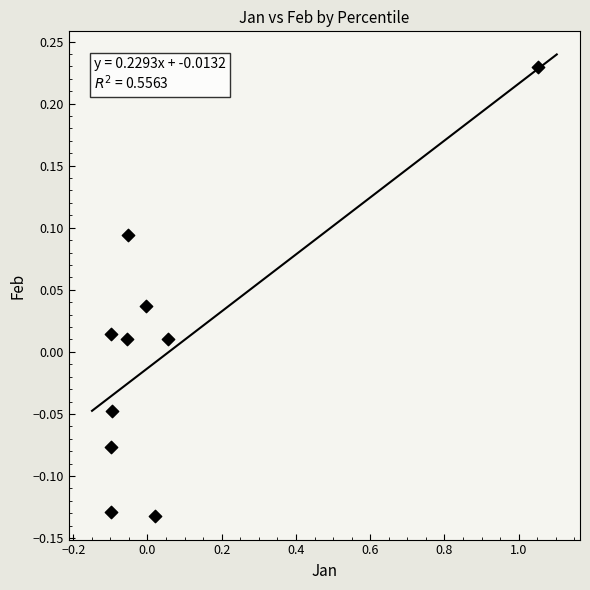

What is the range of X values (max minus min)?

1.2